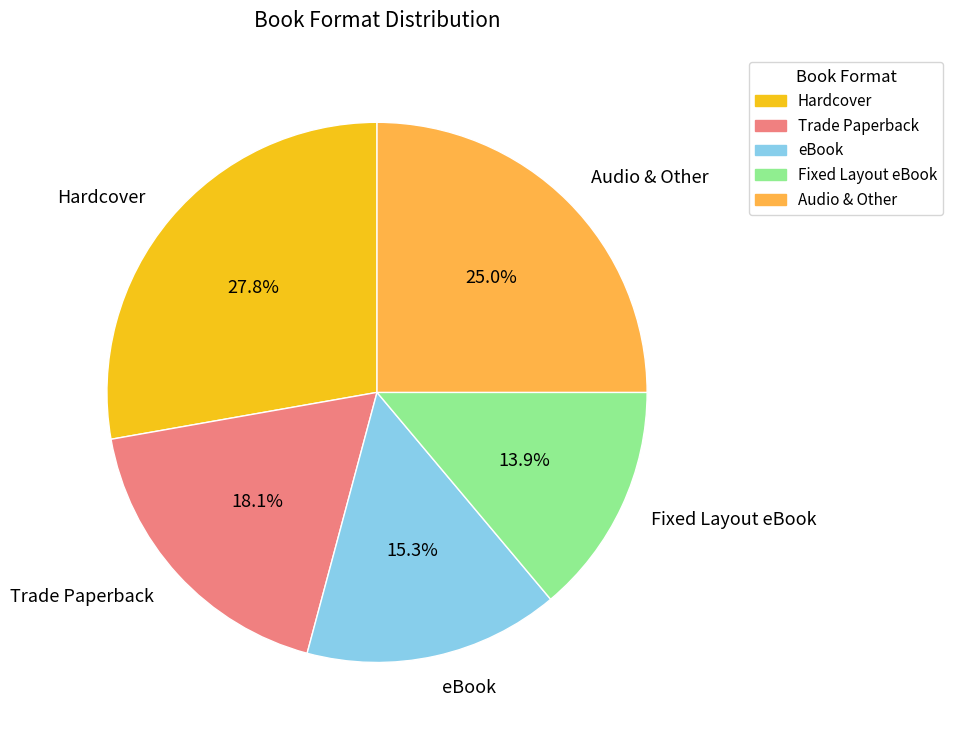

Is there a majority slice in this chart?

No